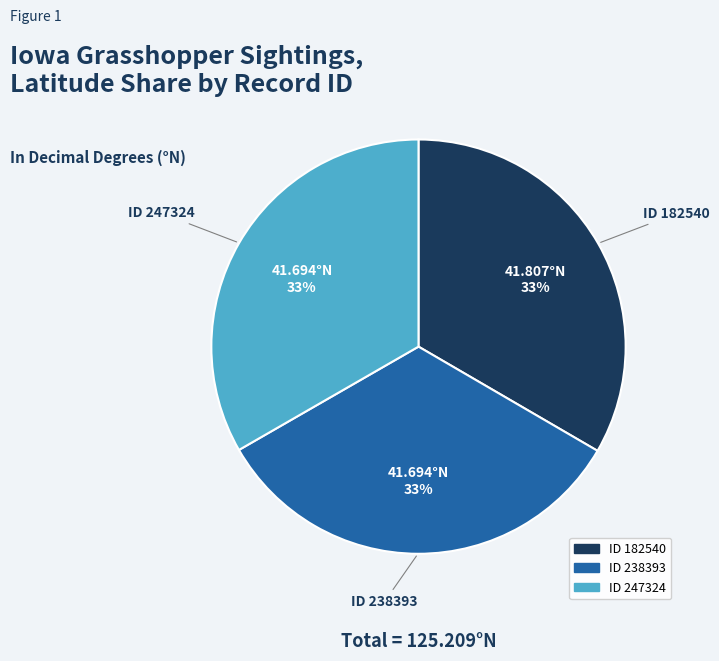

To the nearest percent, what is the average slice percentage?

33%